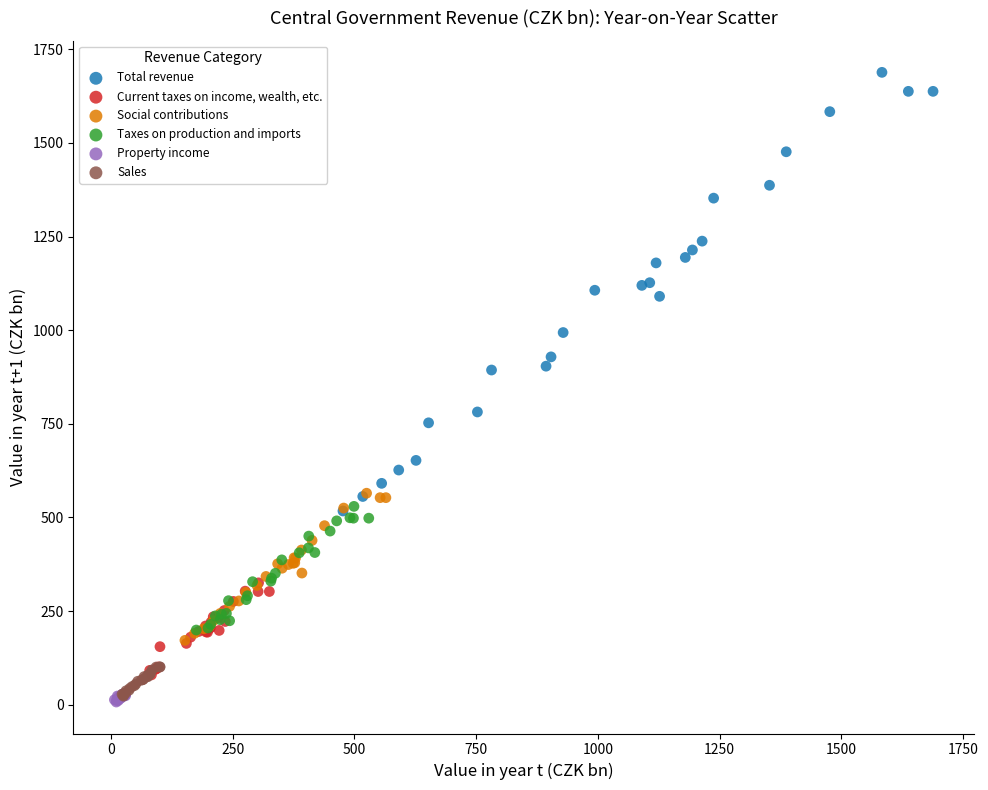

Which series contains the highest Y value?

Total revenue